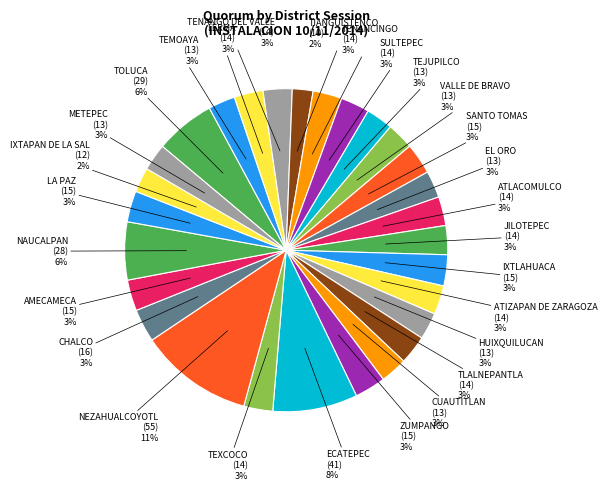

Count the number of slices in the pie.

28